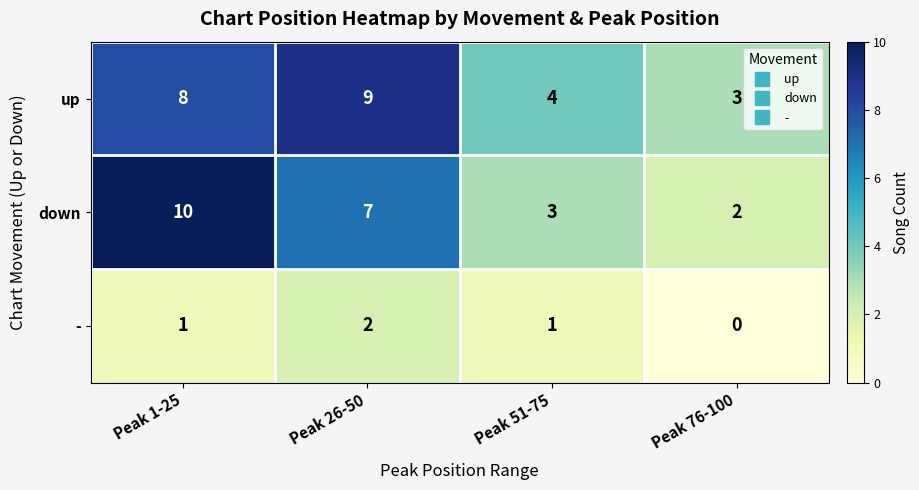

What is the total value across all series at Peak 76-100?

5